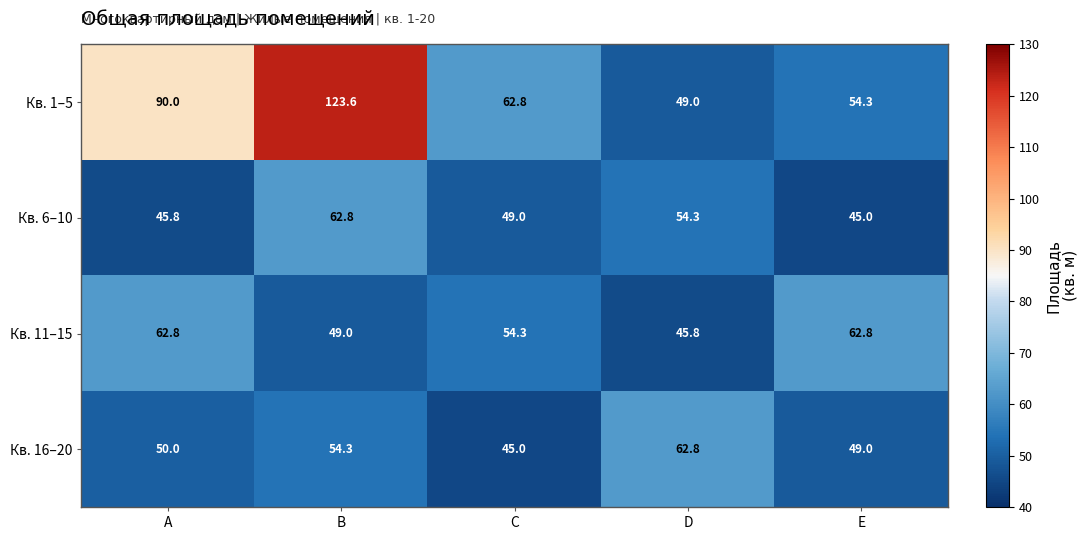

What is the sum of all Кв. 11–15 values?

274.7